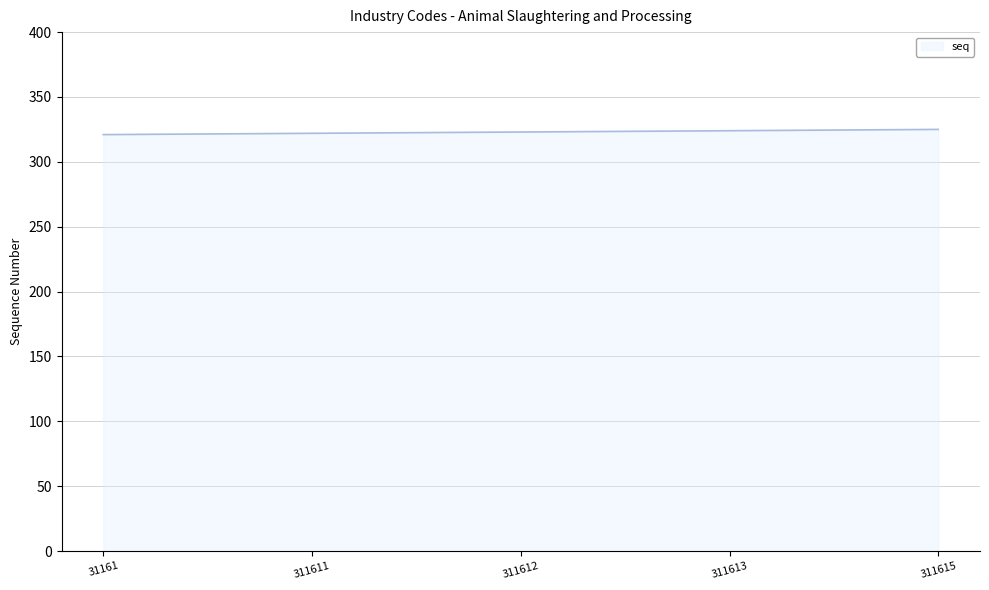

What is the smallest value displayed?

321